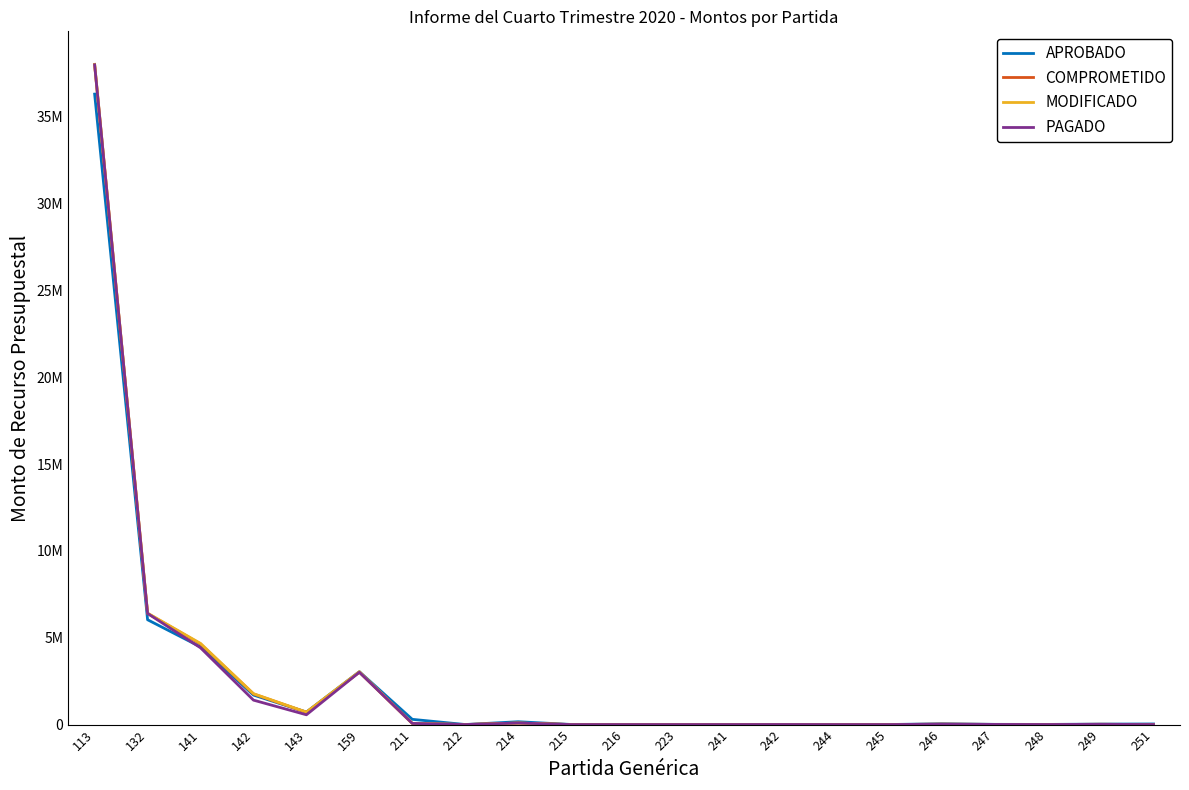

What are all the series names shown in the legend?

APROBADO, COMPROMETIDO, MODIFICADO, PAGADO